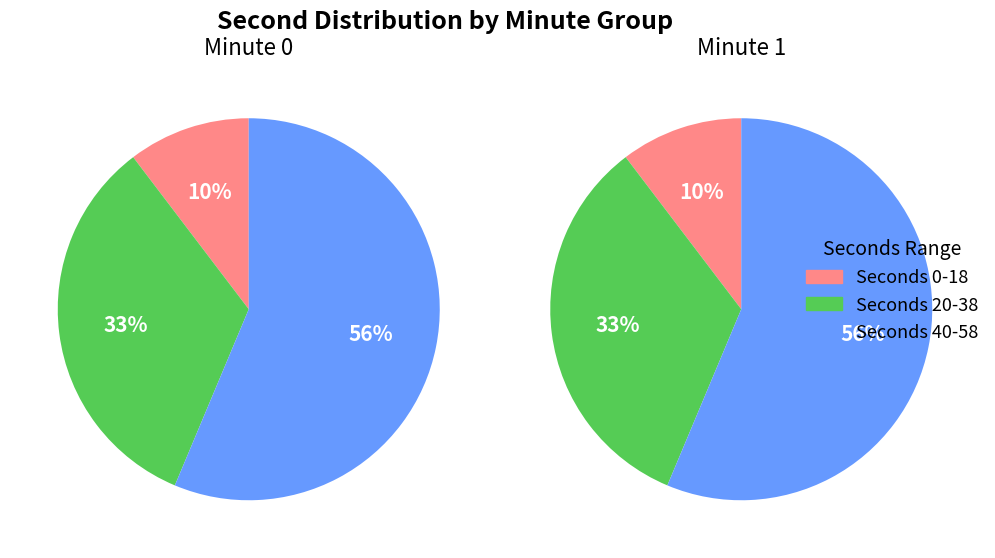

Rank the series at 10 from highest to lowest value.

minute 0, minute 1